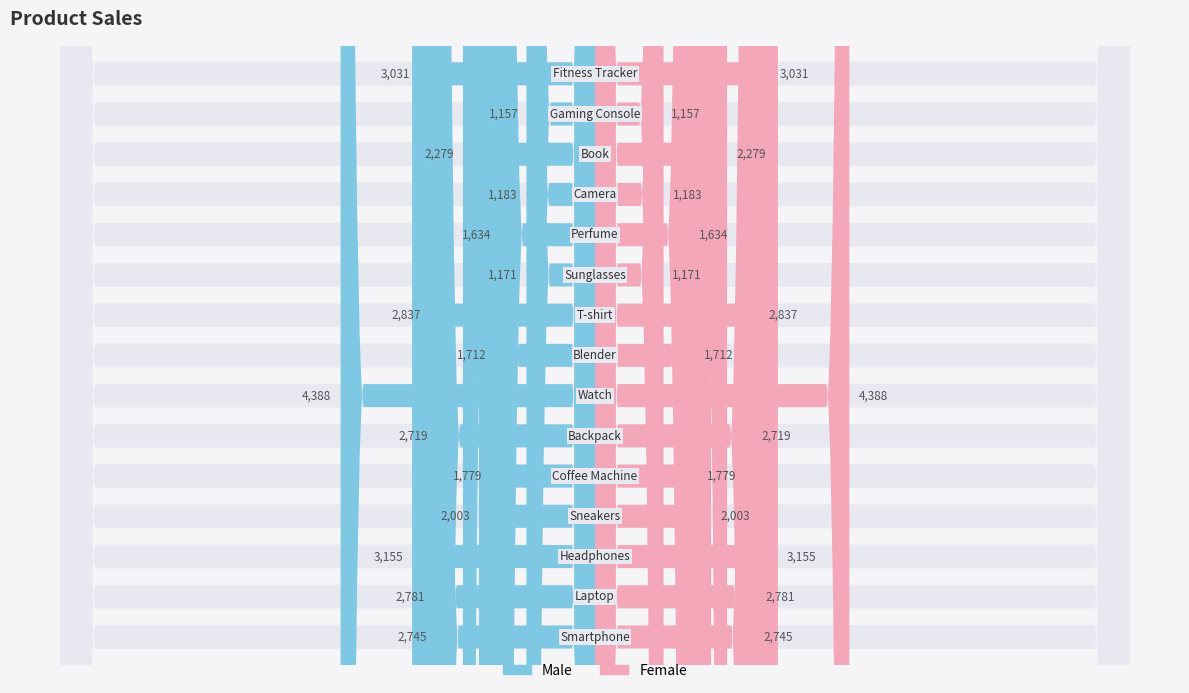

How many data points are less than 2279?

7